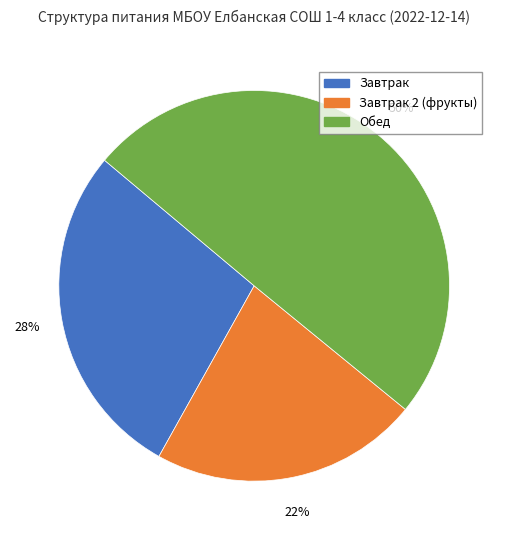

Does Завтрак 2 (фрукты) represent more than half of the total?

No